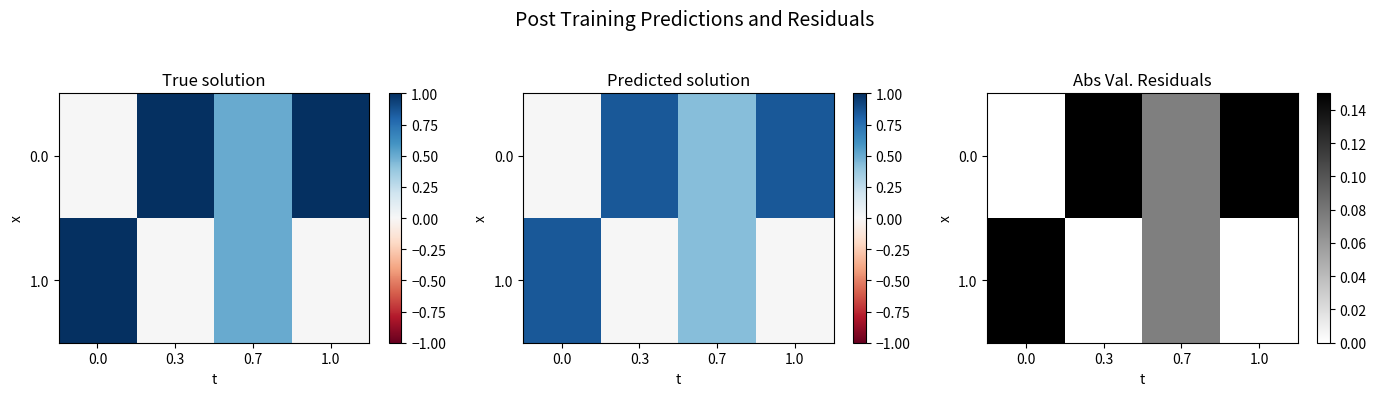

What is the sum of the 1.0 values at 0.0 and 0.7?

0.2